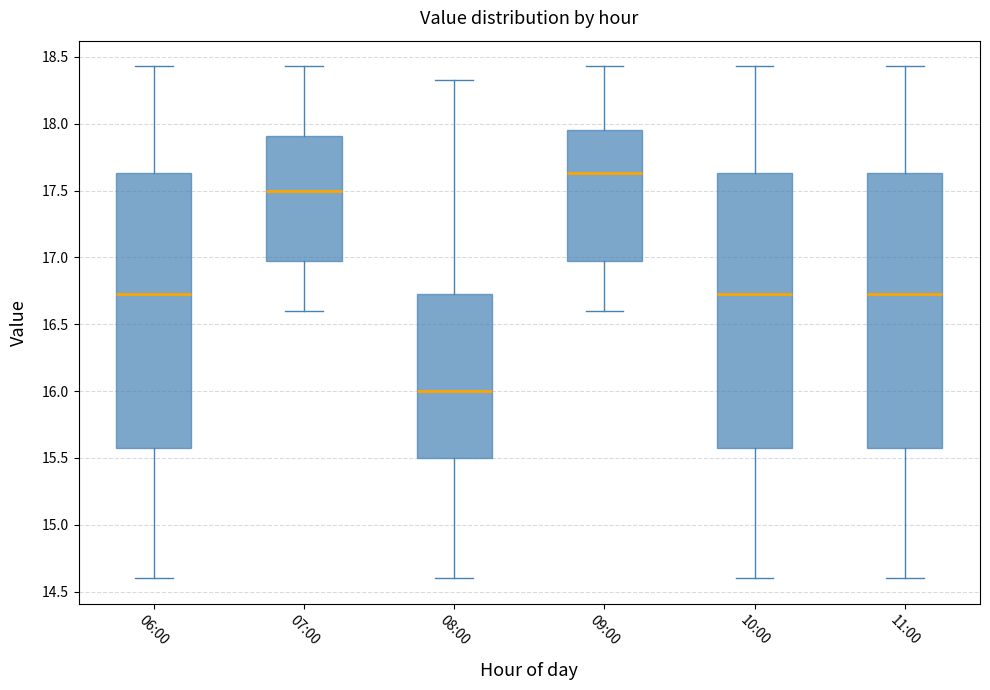

Which box's median line is the highest?

09:00